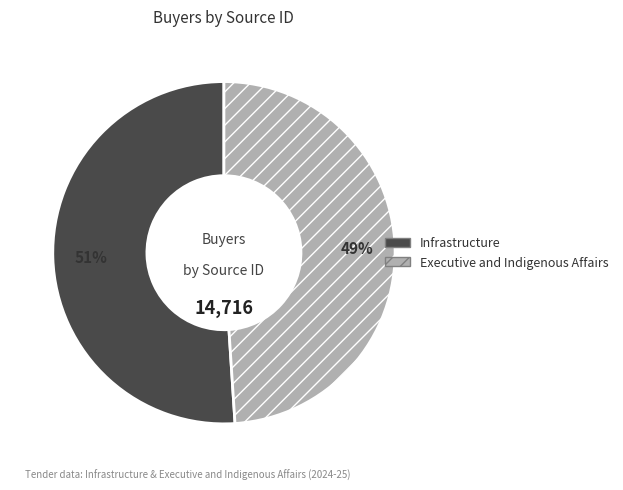

How many slices are in this pie chart?

2